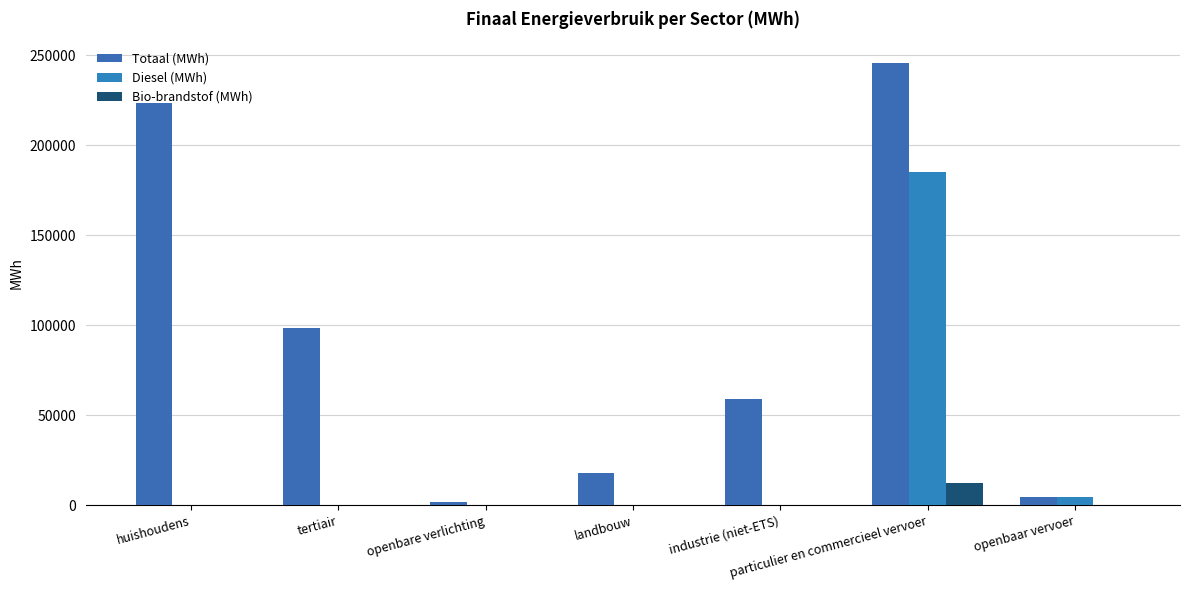

Is it true that Diesel (MWh) equals 0.0 at tertiair?

True